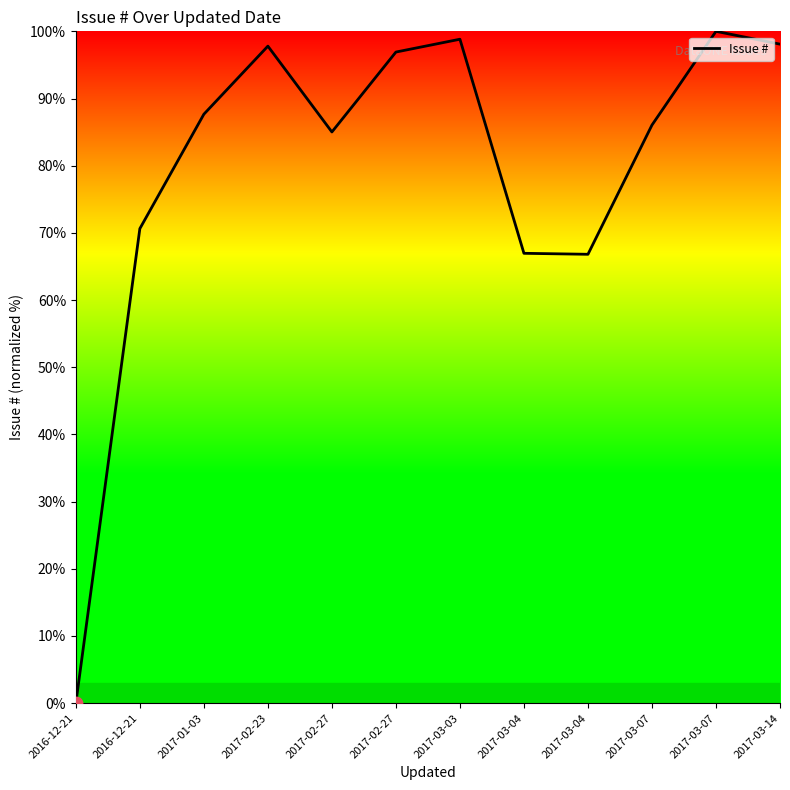

How many lines are shown in the chart?

1